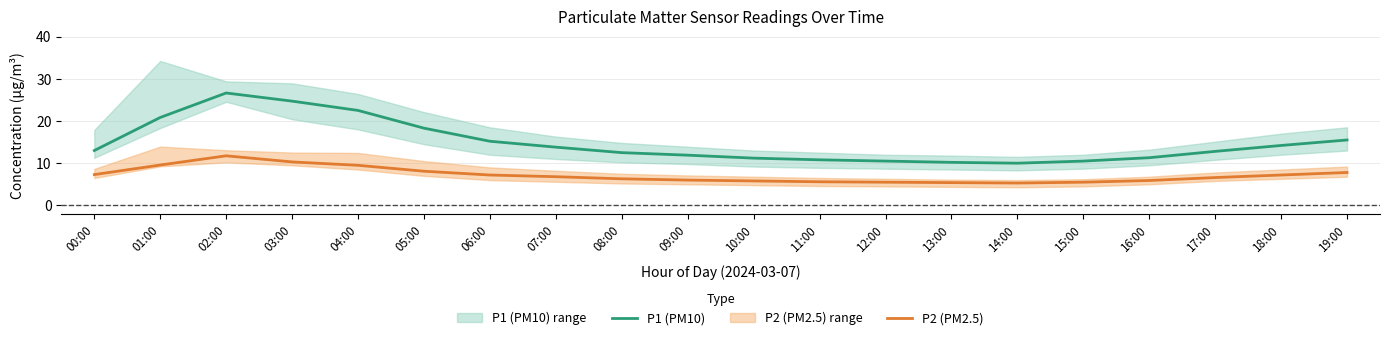

True or false: P2 (PM2.5) and P1 (PM10) cross at least once.

False